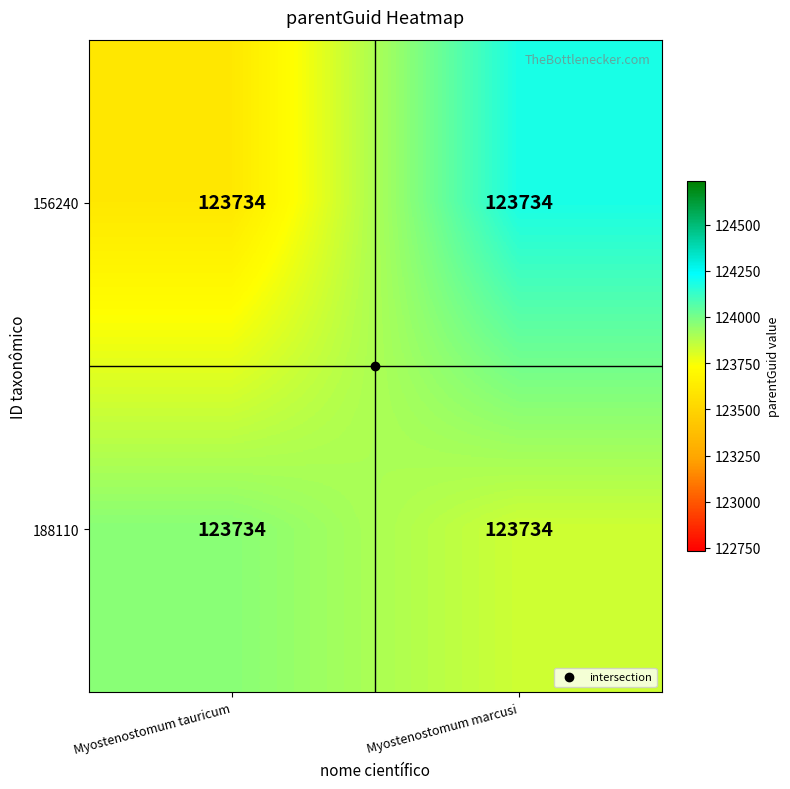

At how many categories does at least one series exceed 123630?

2